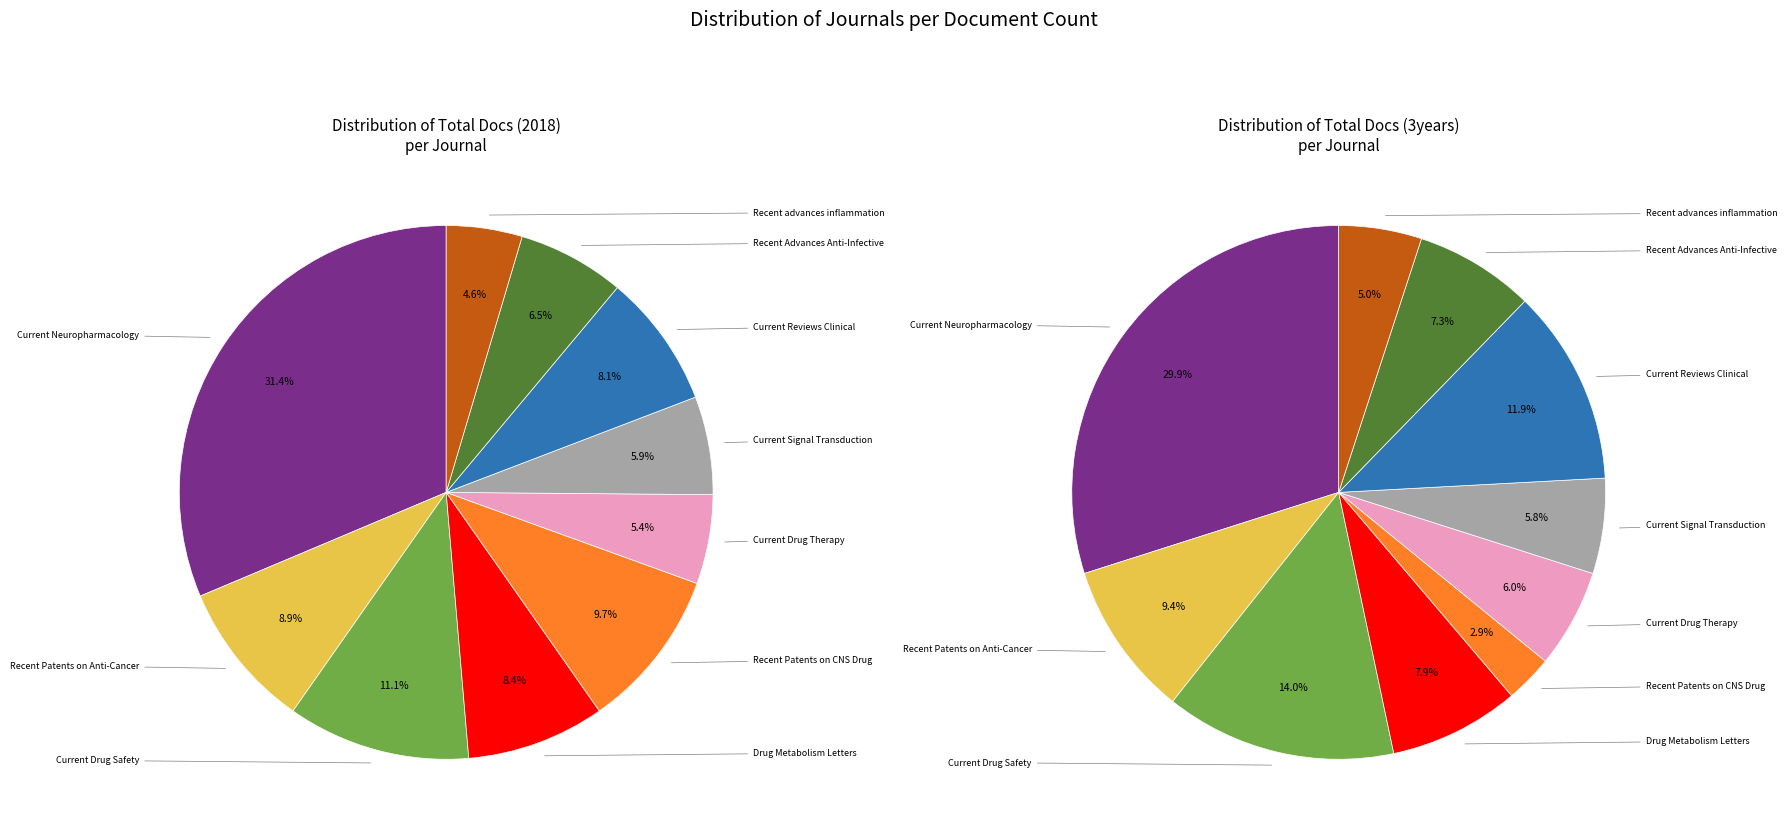

Between Current Drug Safety and Recent Patents on Anti-Cancer, which is larger?

Current Drug Safety